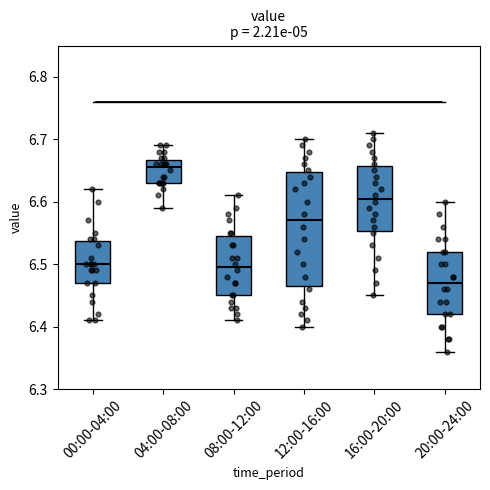

Reading left to right, transcribe this box plot: for each box, give where its median line is, the range the box spans, and where its two whiskers end, as read against the y-axis. The values are not printed on the chart, so give them approximately, as read against the axis.

00:00-04:00: median 6.50, box 6.47 to 6.54, whiskers 6.41 to 6.62
04:00-08:00: median 6.66, box 6.63 to 6.67, whiskers 6.59 to 6.69
08:00-12:00: median 6.50, box 6.45 to 6.55, whiskers 6.41 to 6.61
12:00-16:00: median 6.57, box 6.47 to 6.65, whiskers 6.40 to 6.70
16:00-20:00: median 6.61, box 6.55 to 6.66, whiskers 6.45 to 6.71
20:00-24:00: median 6.47, box 6.42 to 6.52, whiskers 6.36 to 6.60